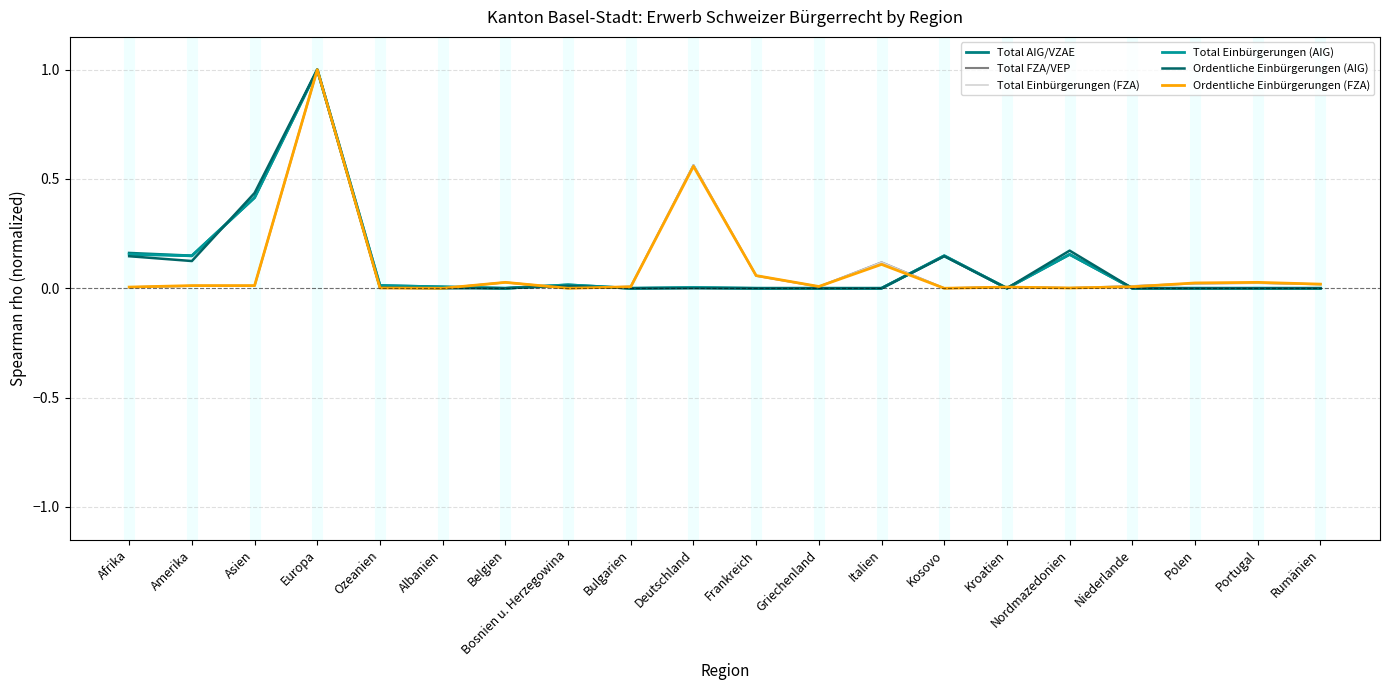

Where is the first local minimum for Total AIG/VZAE?

Amerika